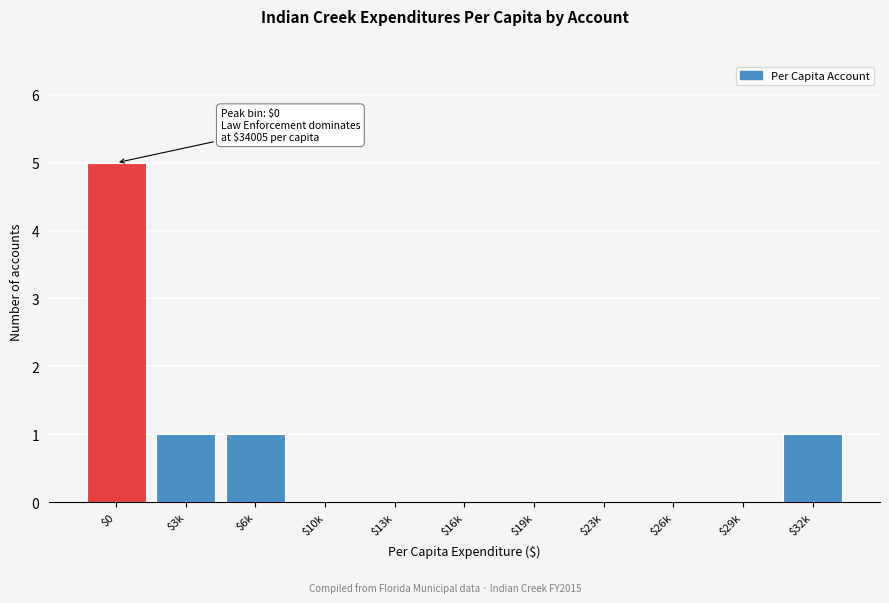

Which label corresponds to the largest value in the chart?

$0